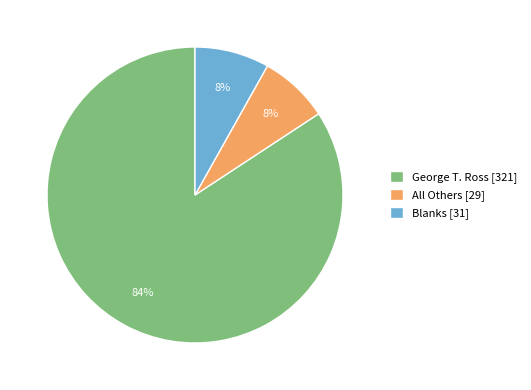

Do Blanks and George T. Ross together represent more than half of the pie?

Yes